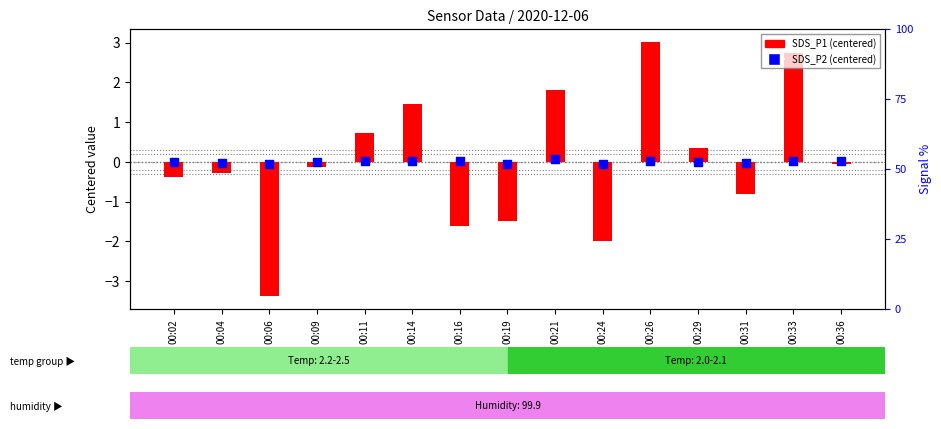

At how many categories does at least one series exceed 2?

2